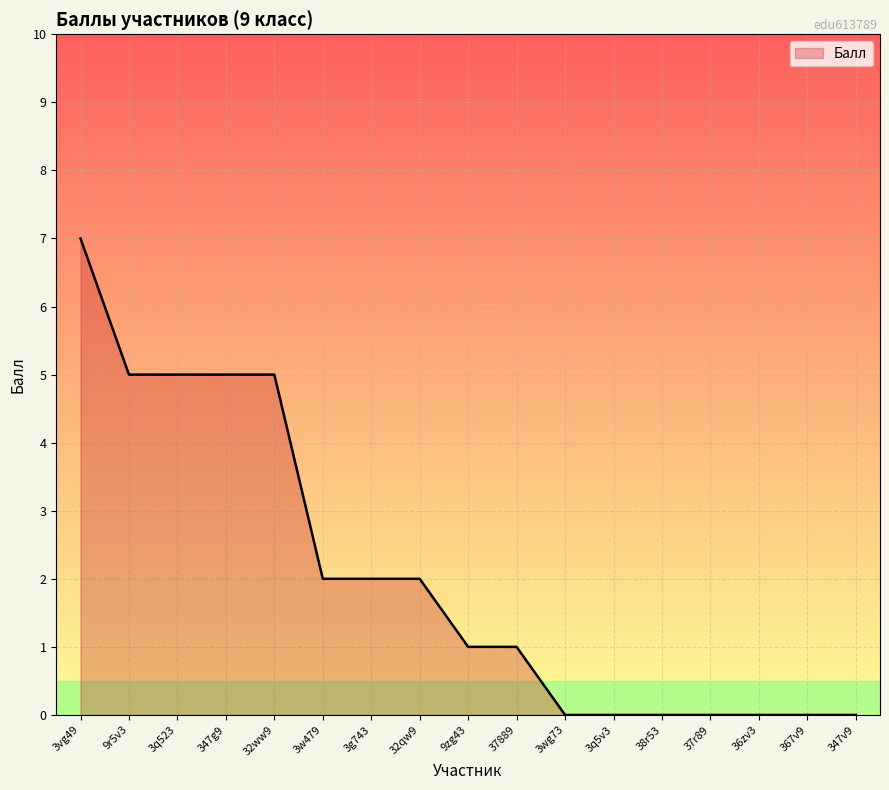

What is the difference between the second highest and minimum values?

5